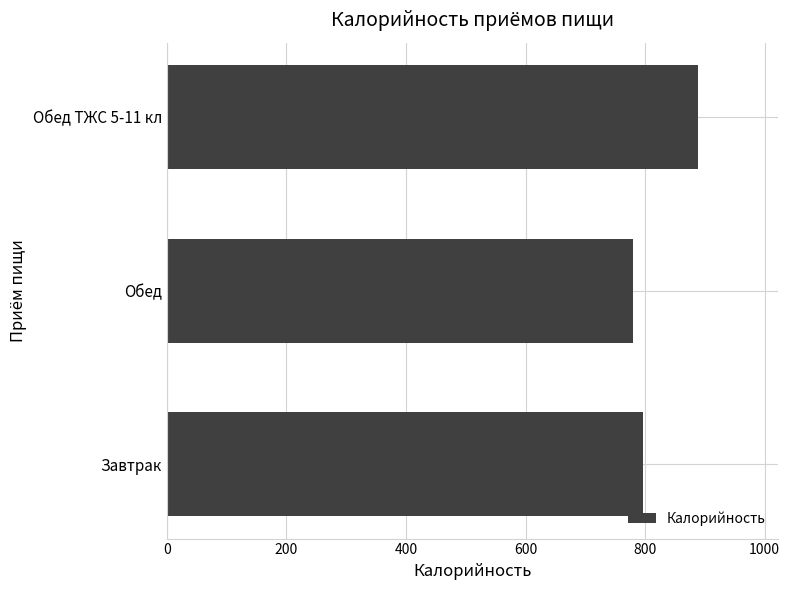

Does the chart contain stacked bars?

No